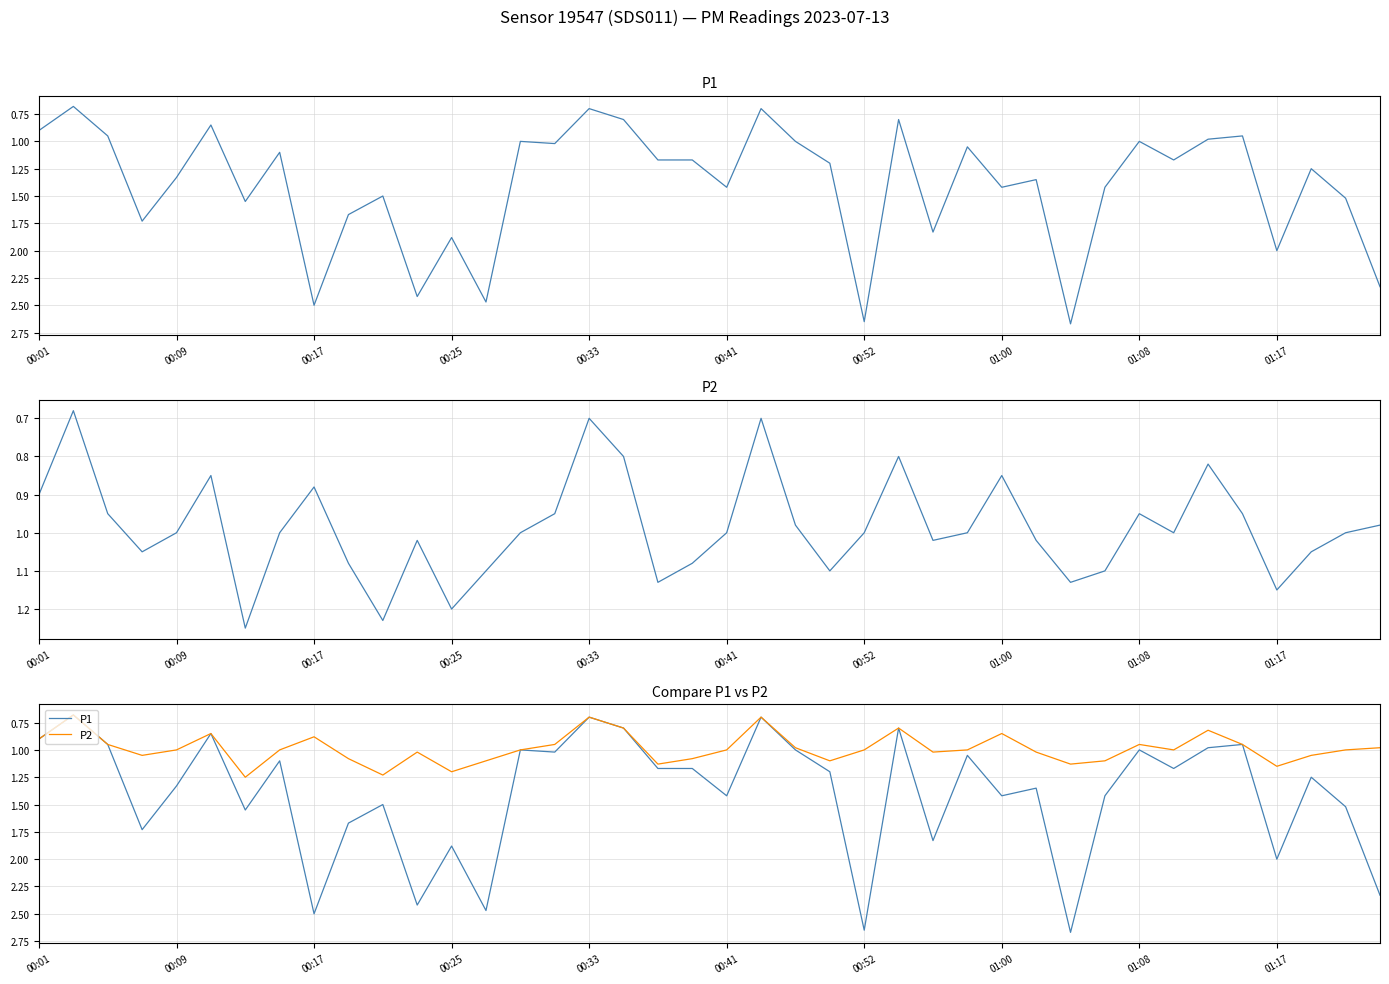

Reading left to right, what are all the values shown in this chart?

P1: 0.9	0.7	0.9	1.7	1.3	0.8	1.6	1.1	2.5	1.7	1.5	2.4	1.9	2.5	1.0	1.0	0.7	0.8	1.2	1.2	1.4	0.7	1.0	1.2	2.6	0.8	1.8	1.1	1.4	1.4	2.7	1.4	1.0	1.2	1.0	0.9	2.0	1.2	1.5	2.3
P2: 0.9	0.7	0.9	1.1	1.0	0.8	1.2	1.0	0.9	1.1	1.2	1.0	1.2	1.1	1.0	0.9	0.7	0.8	1.1	1.1	1.0	0.7	1.0	1.1	1.0	0.8	1.0	1.0	0.8	1.0	1.1	1.1	0.9	1.0	0.8	0.9	1.1	1.1	1.0	1.0